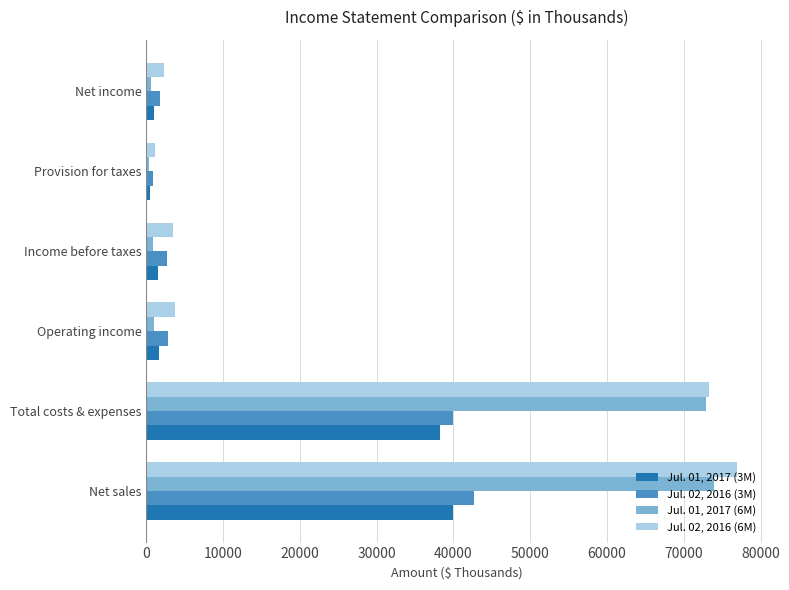

Rank the series by their maximum value, from highest to lowest.

Jul. 02, 2016 (6M), Jul. 01, 2017 (6M), Jul. 02, 2016 (3M), Jul. 01, 2017 (3M)